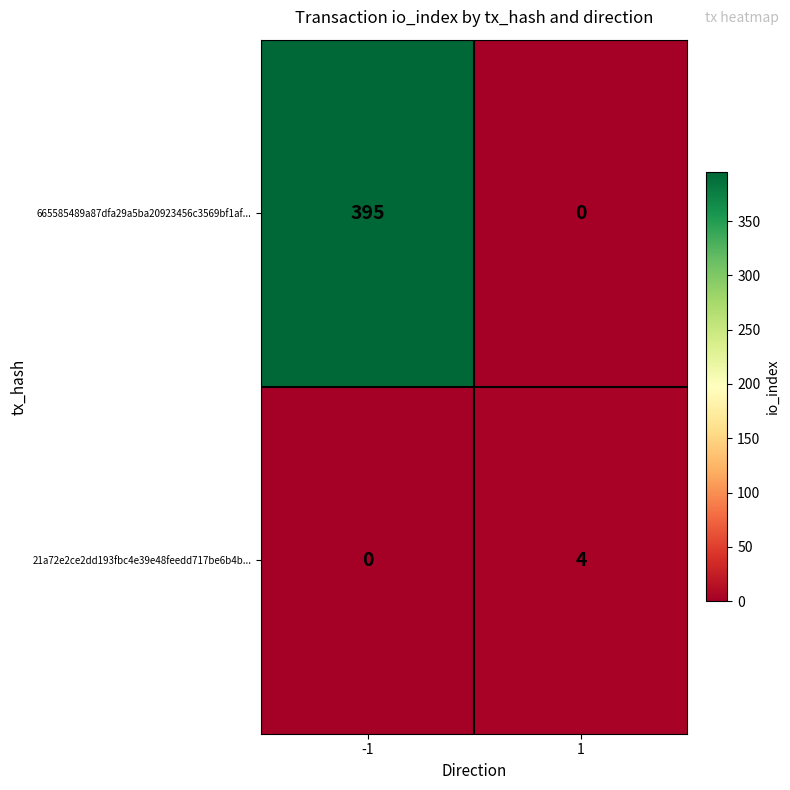

How many data points does each series have?

2